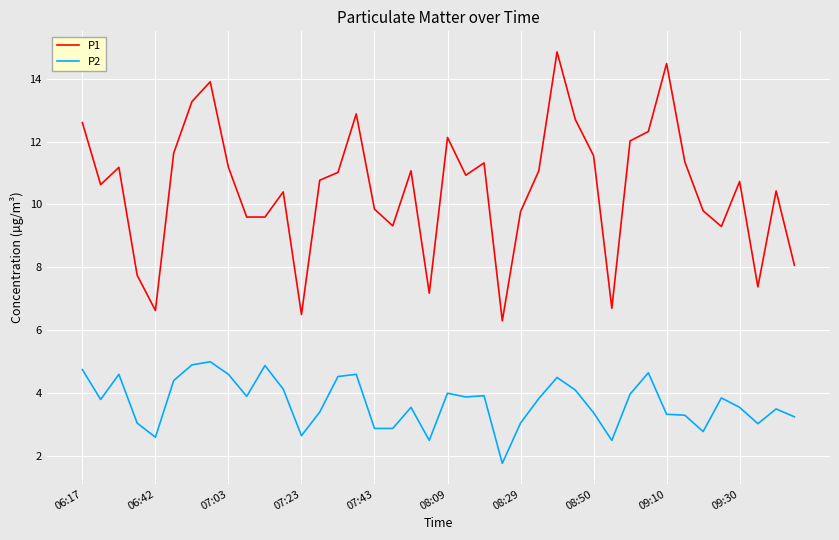

True or false: P1 and P2 intersect in this chart.

False